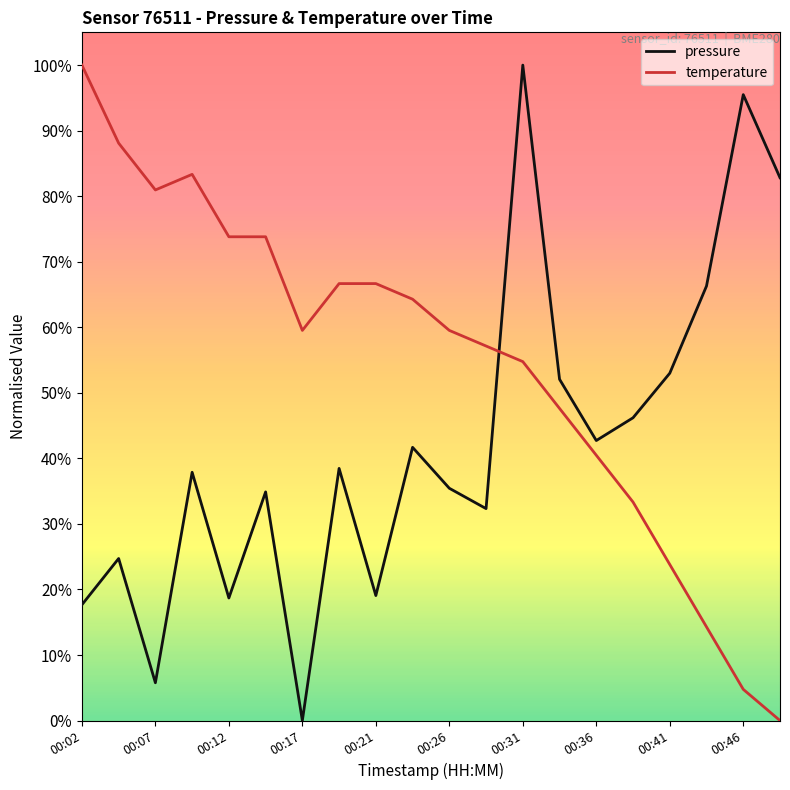

What is the difference between the maximum and minimum values in the temperature series?

100.0